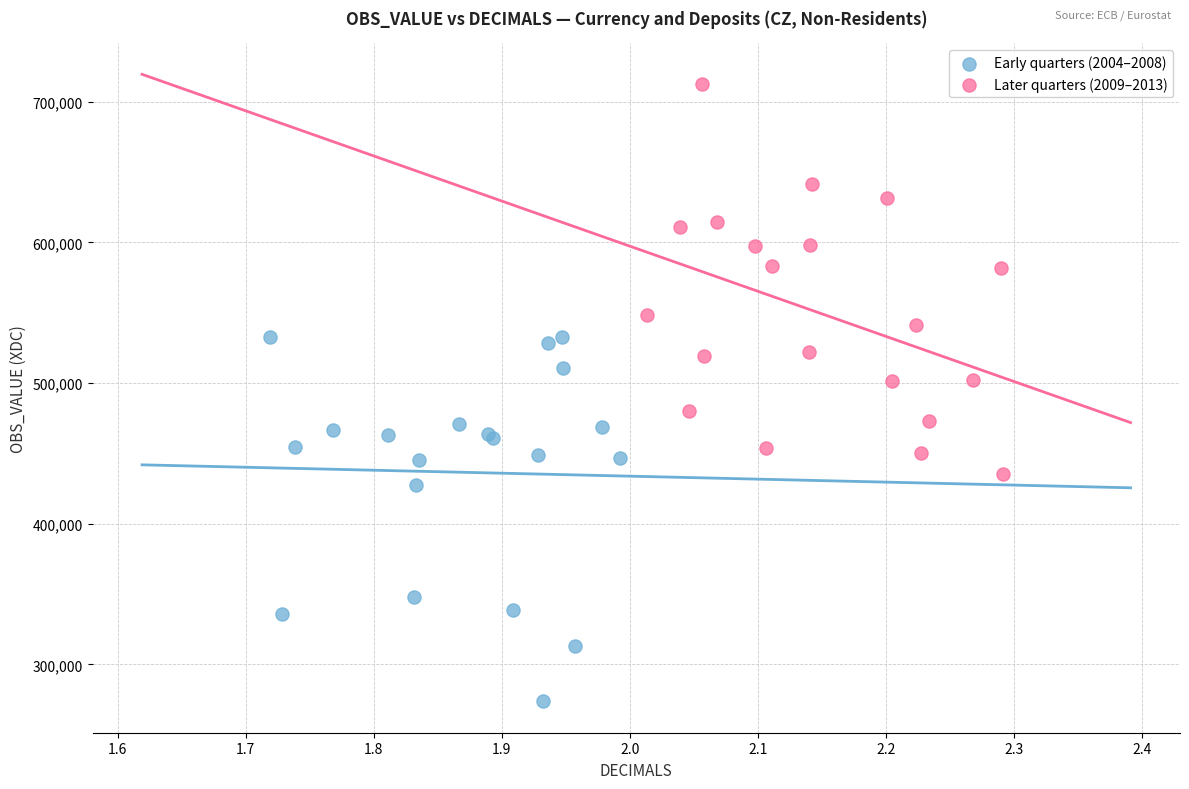

Which series contains the lowest Y value?

Early quarters (2004–2008)